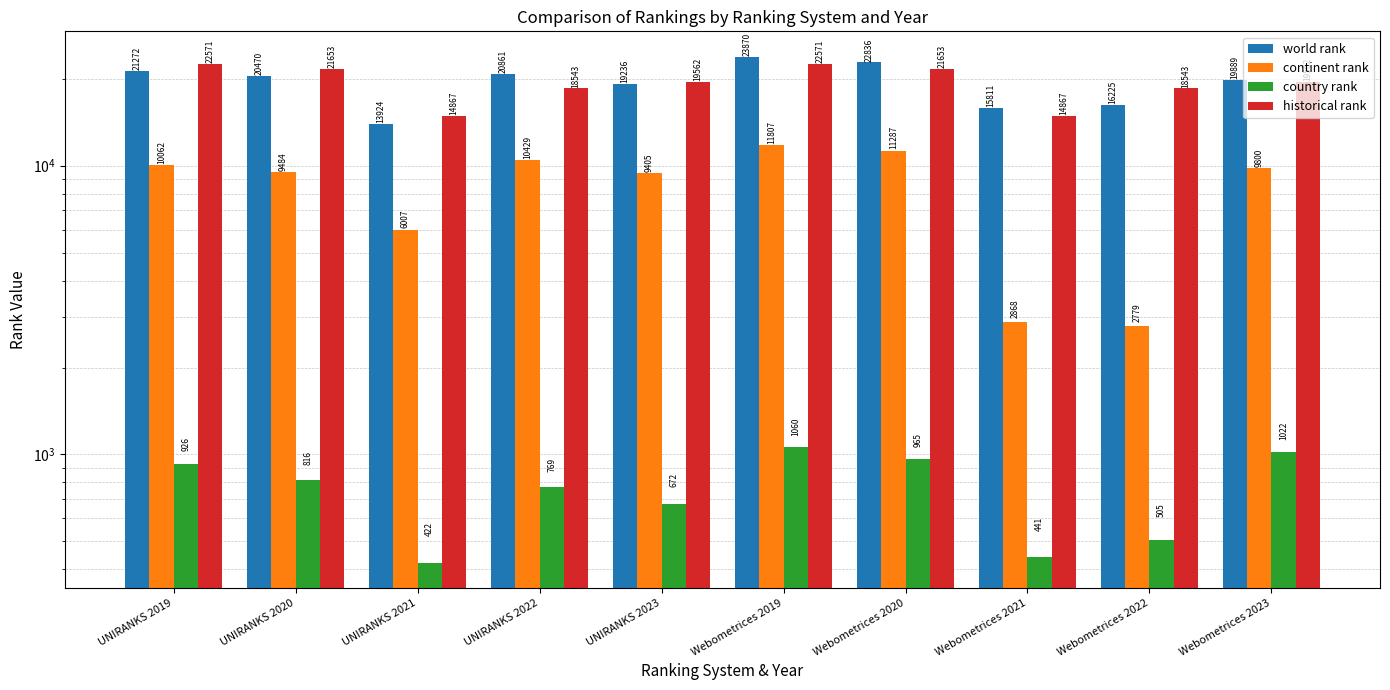

What is the highest value of the continent rank series?

11807